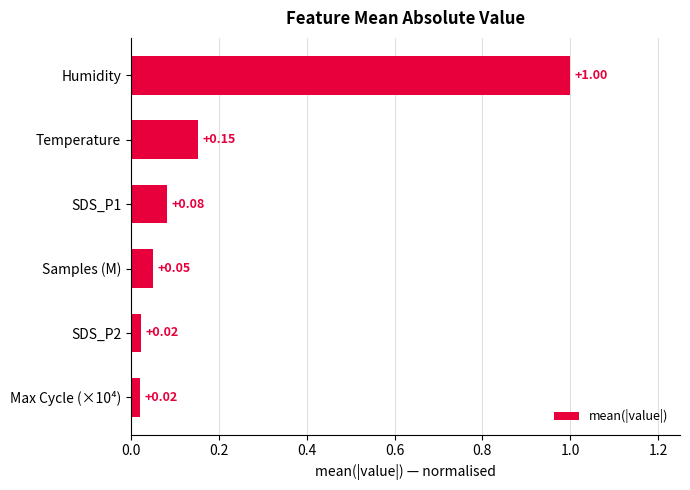

Does the chart contain any negative values?

No